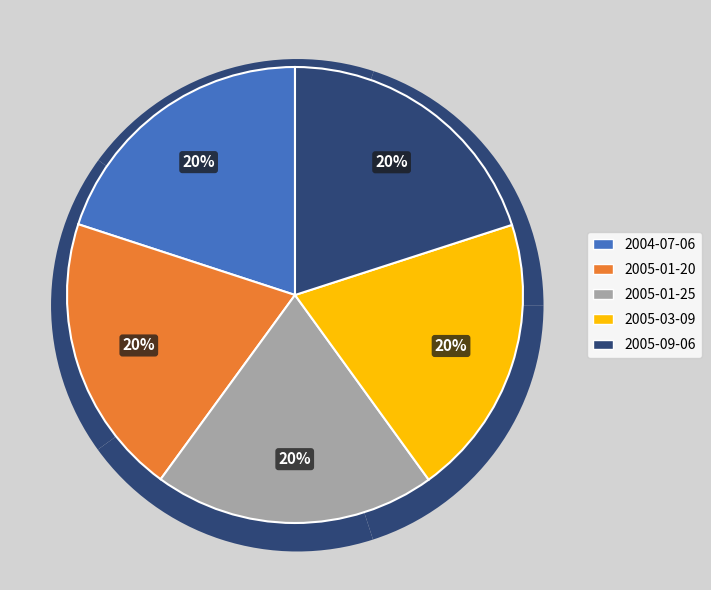

Is there a majority slice in this chart?

No